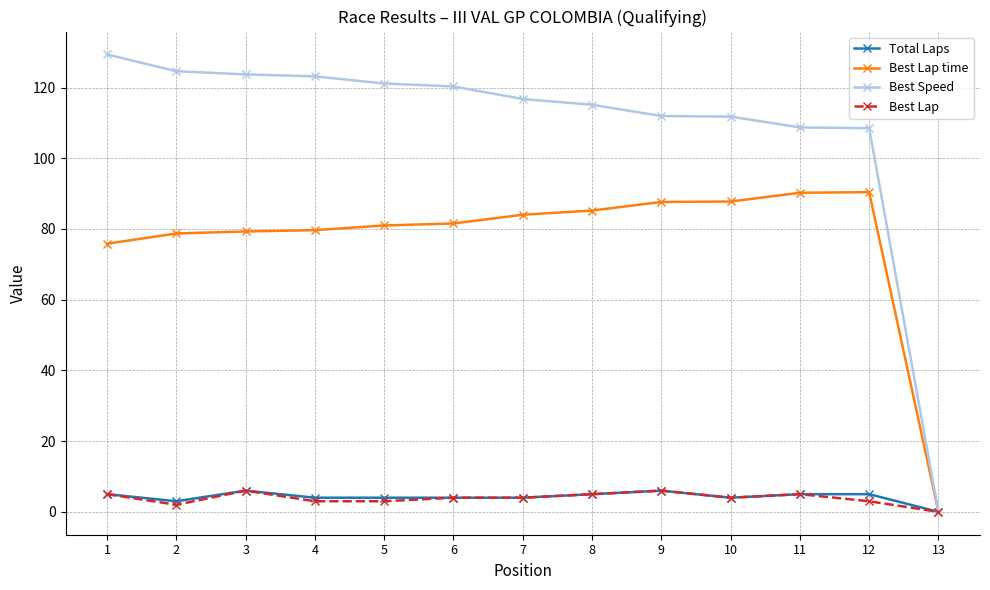

What is the sum of the Best Lap time values at 13 and 11?

90.2